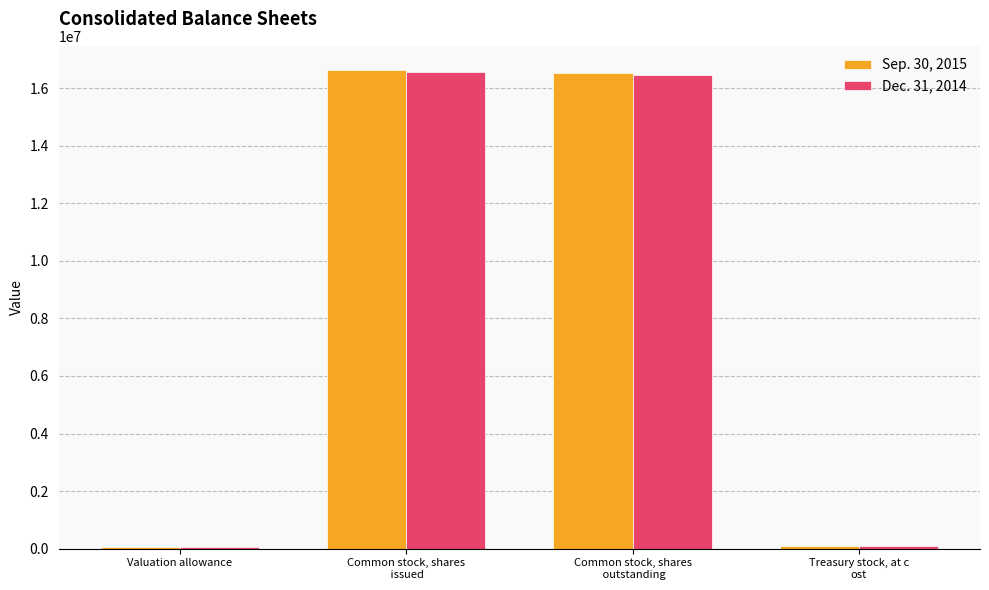

What is the greatest value displayed?

16636069